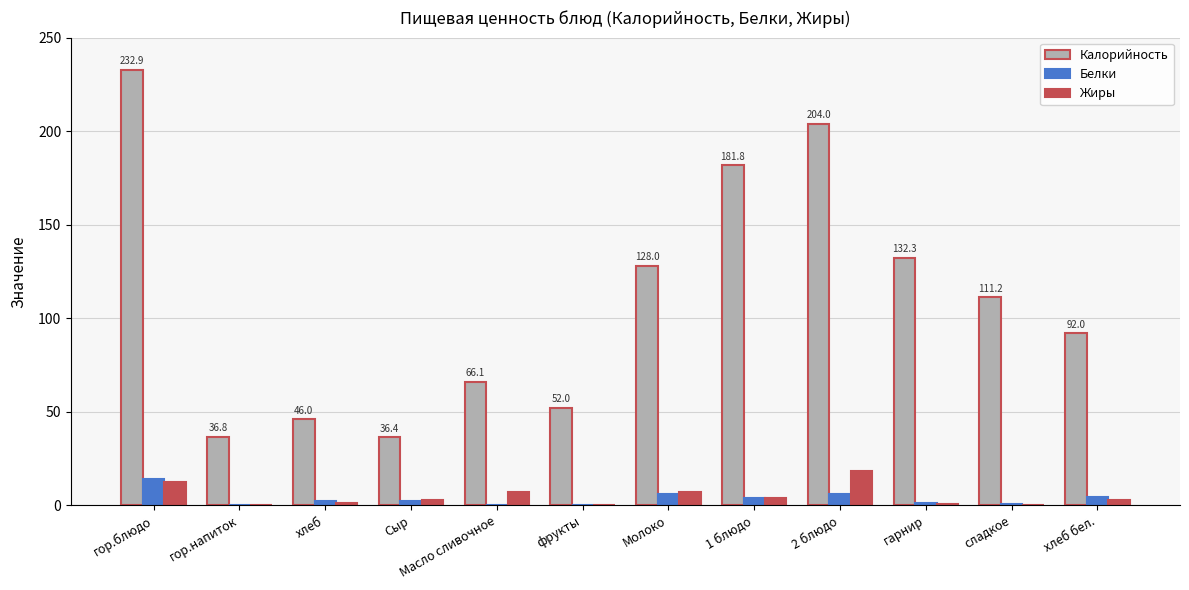

What is the sum of all Белки values?

42.5